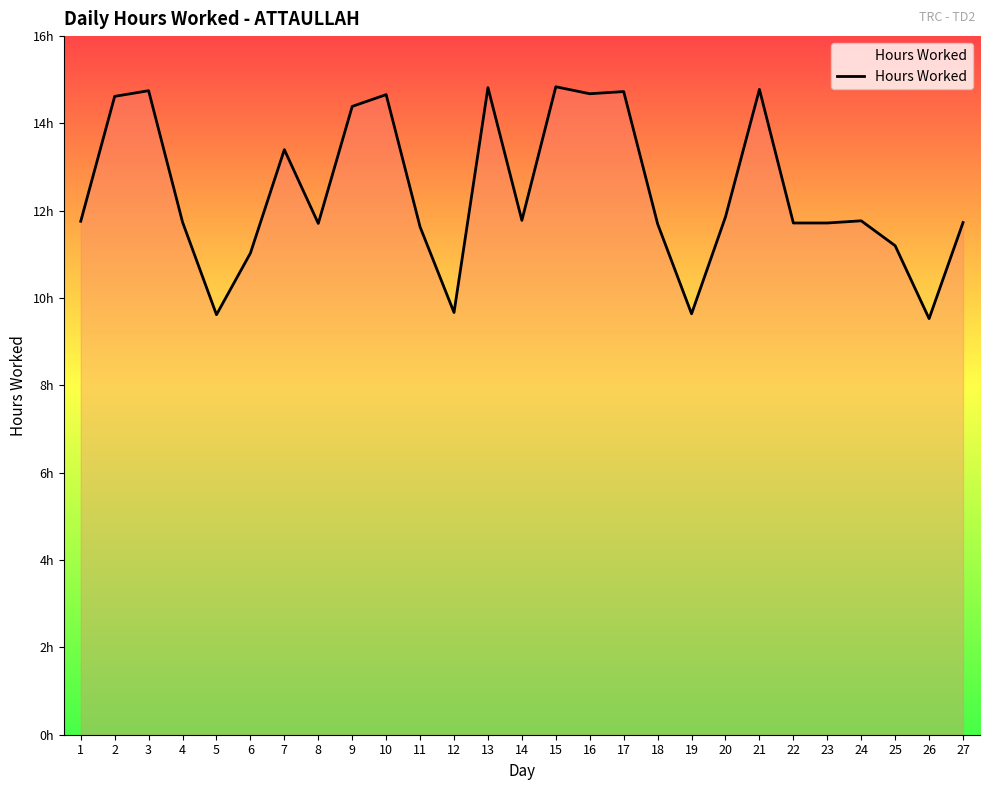

What is the minimum value shown in the chart?

9.5